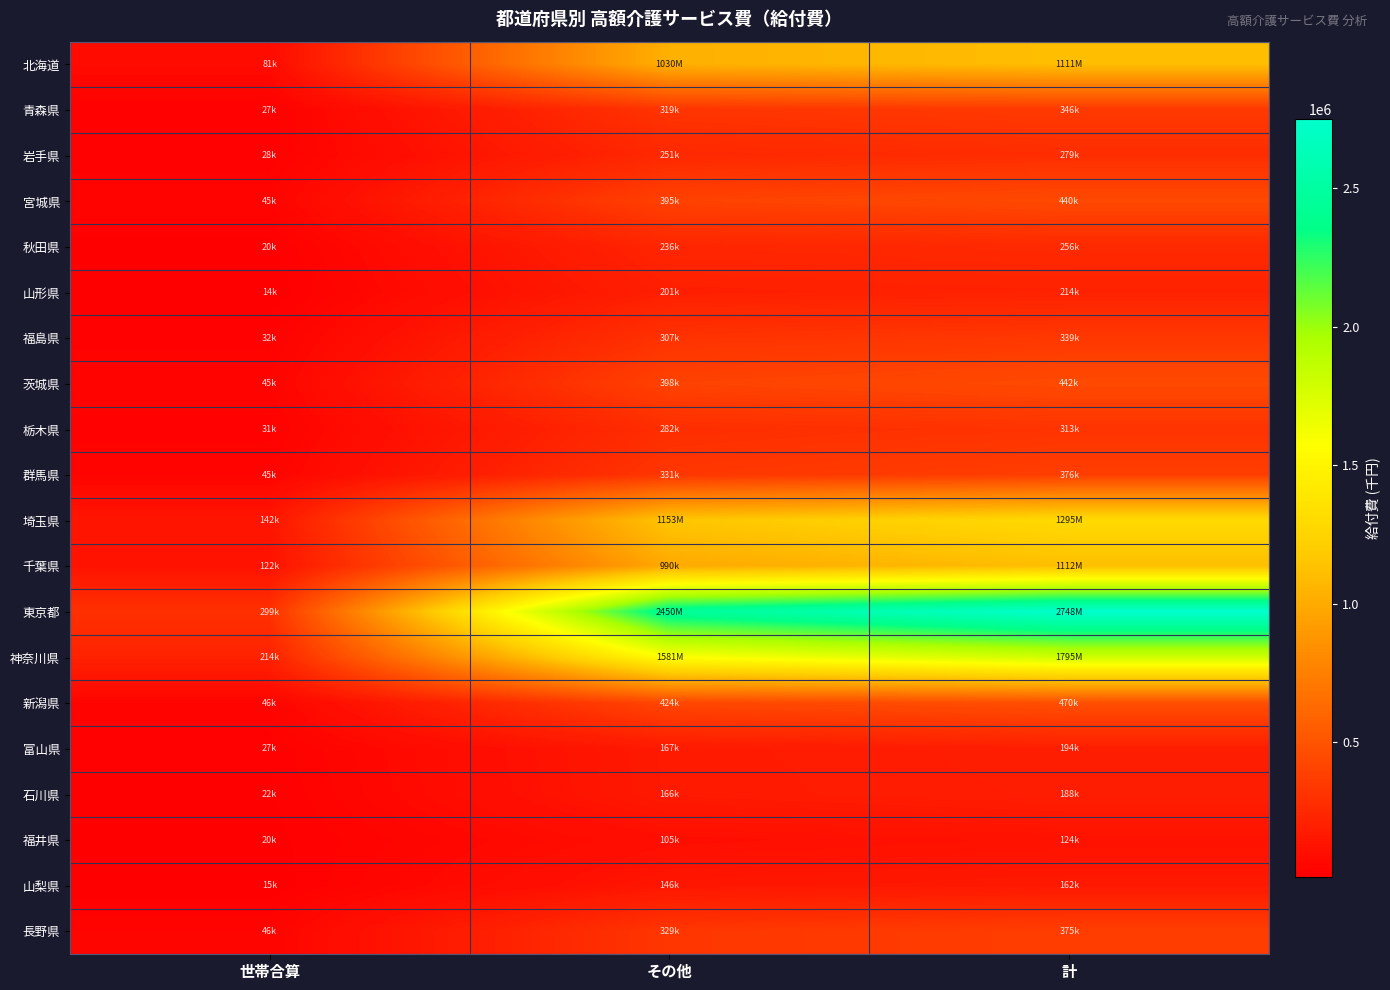

Between 世帯合算 and その他, which series saw the biggest shift?

東京都